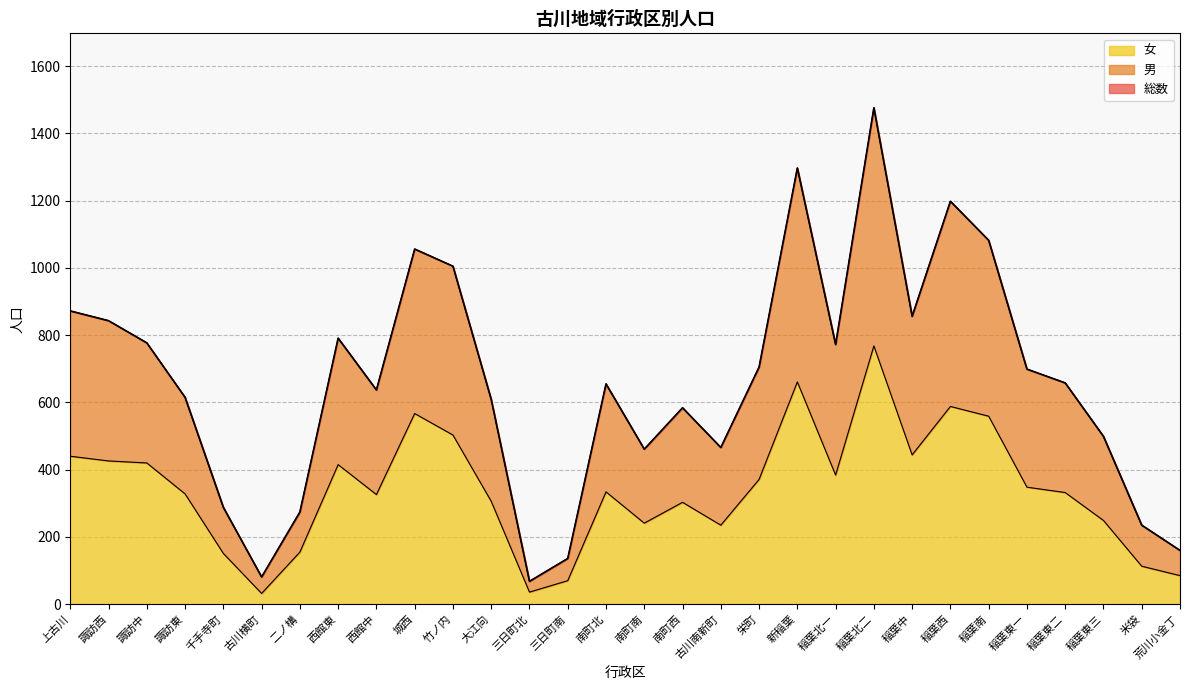

At which category does 男 reach its first local peak?

西館東